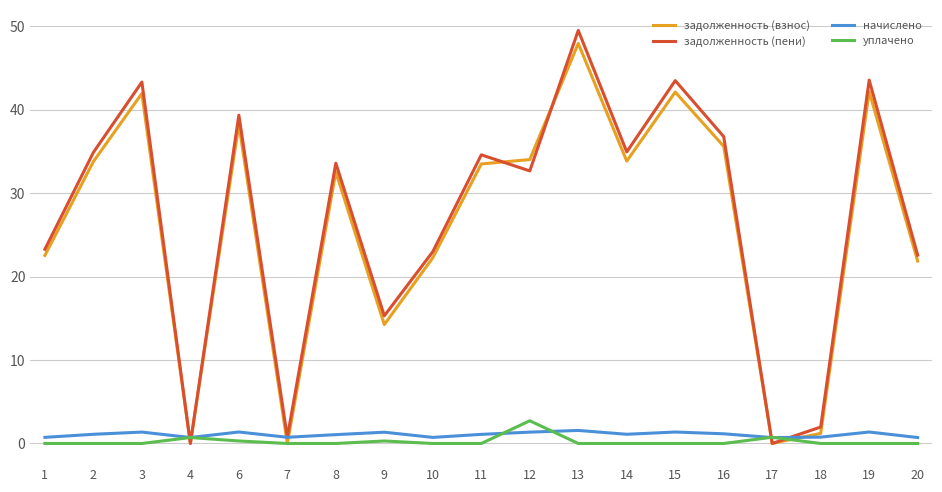

Is the value of начислено at 20 greater than the value of задолженность (взнос) at 8?

No